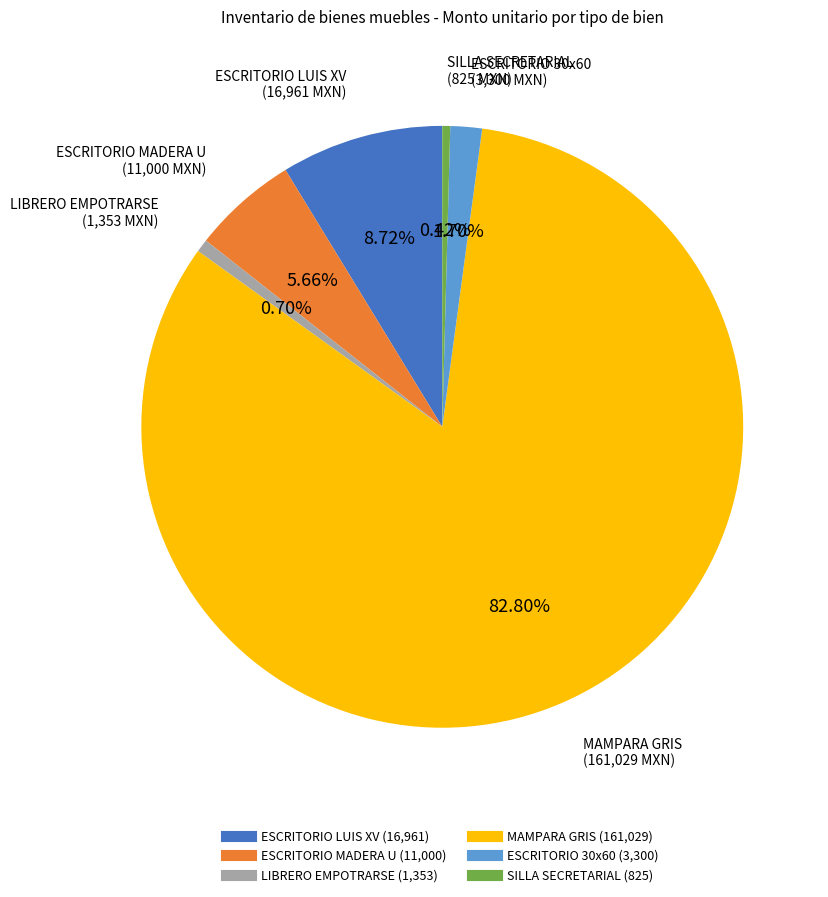

Does any single category account for the majority?

Yes